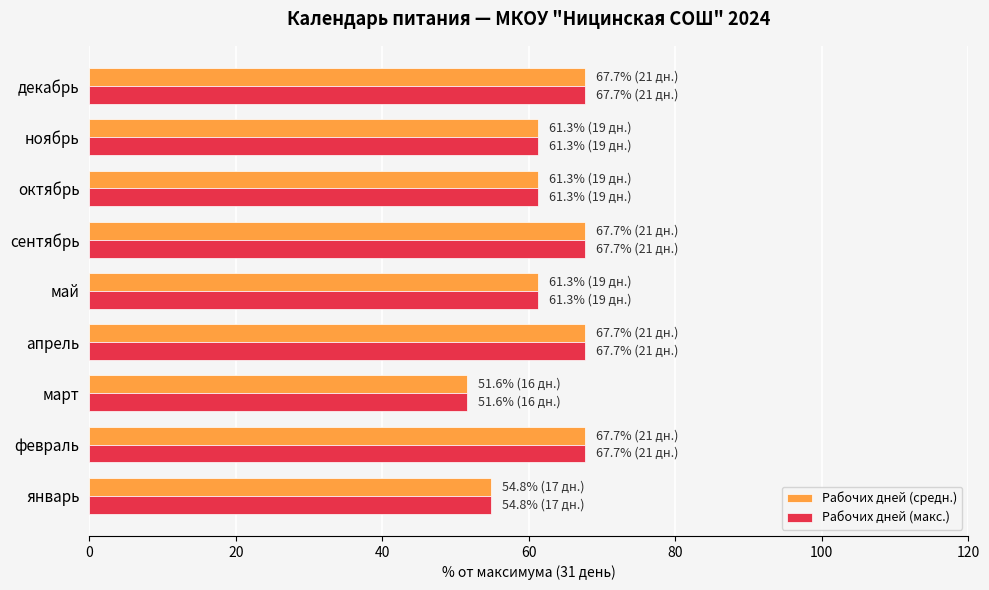

What is the difference between the Рабочих дней (макс.) values at март and апрель?

16.1